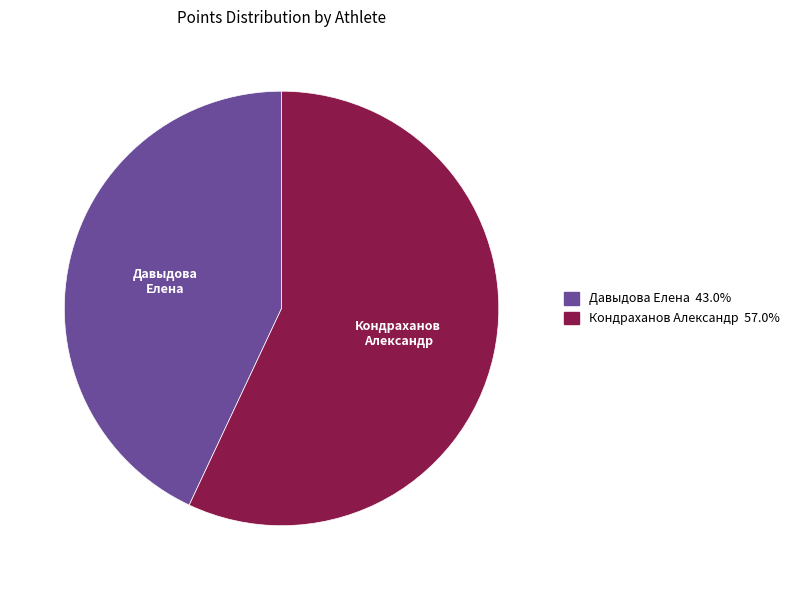

Rank the categories by value from lowest to highest.

Давыдова Елена, Кондраханов Александр